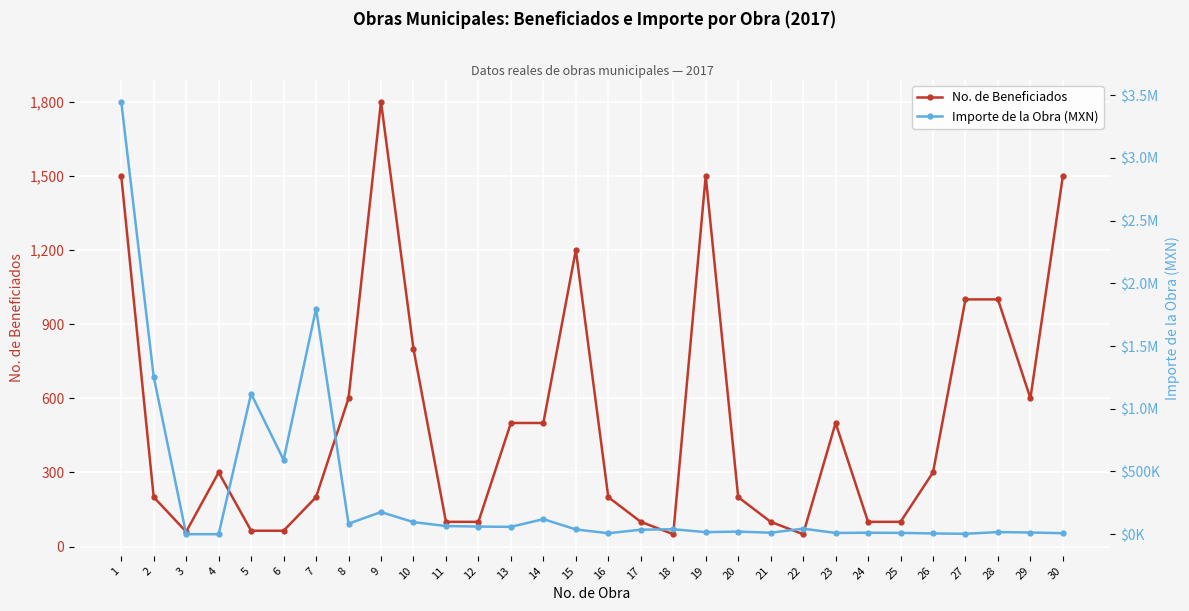

Which series changed the most between 18 and 27?

Importe de la Obra (MXN)